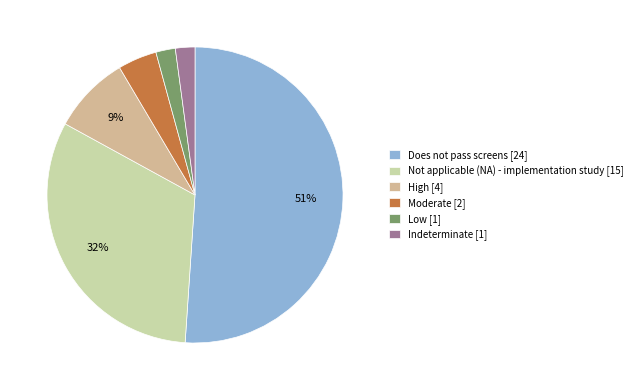

Does Does not pass screens represent more than half of the total?

Yes